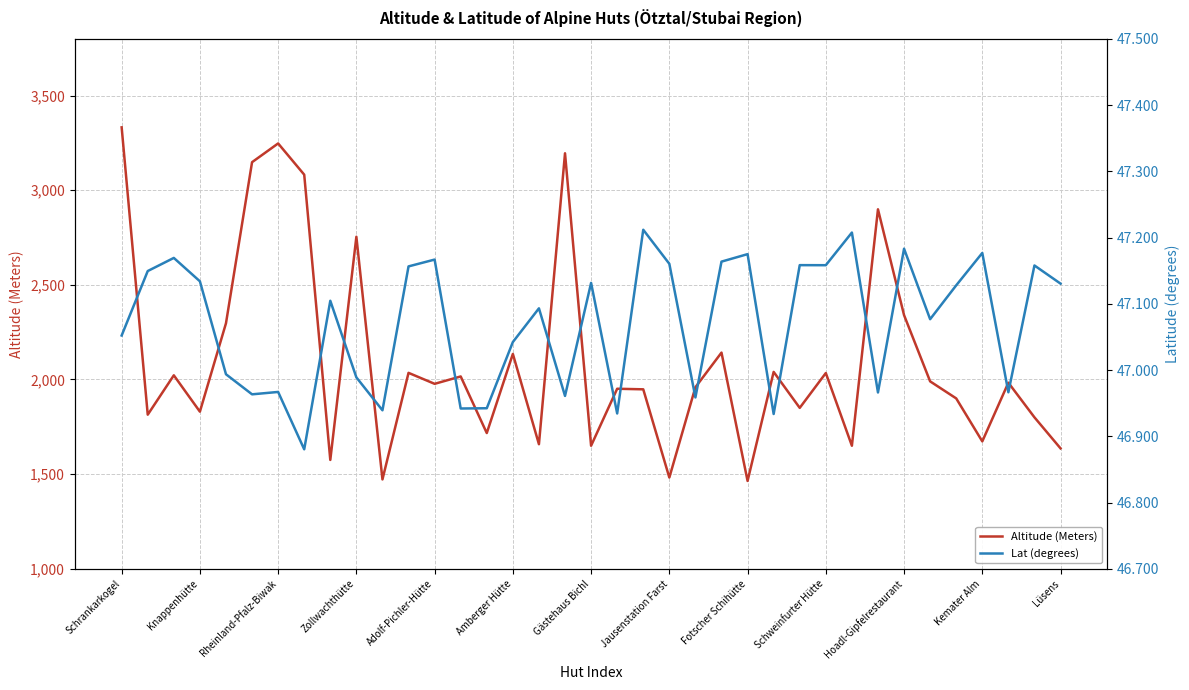

True or false: Altitude (Meters) has a value of 922.6 at Schweinfurter Hütte.

False